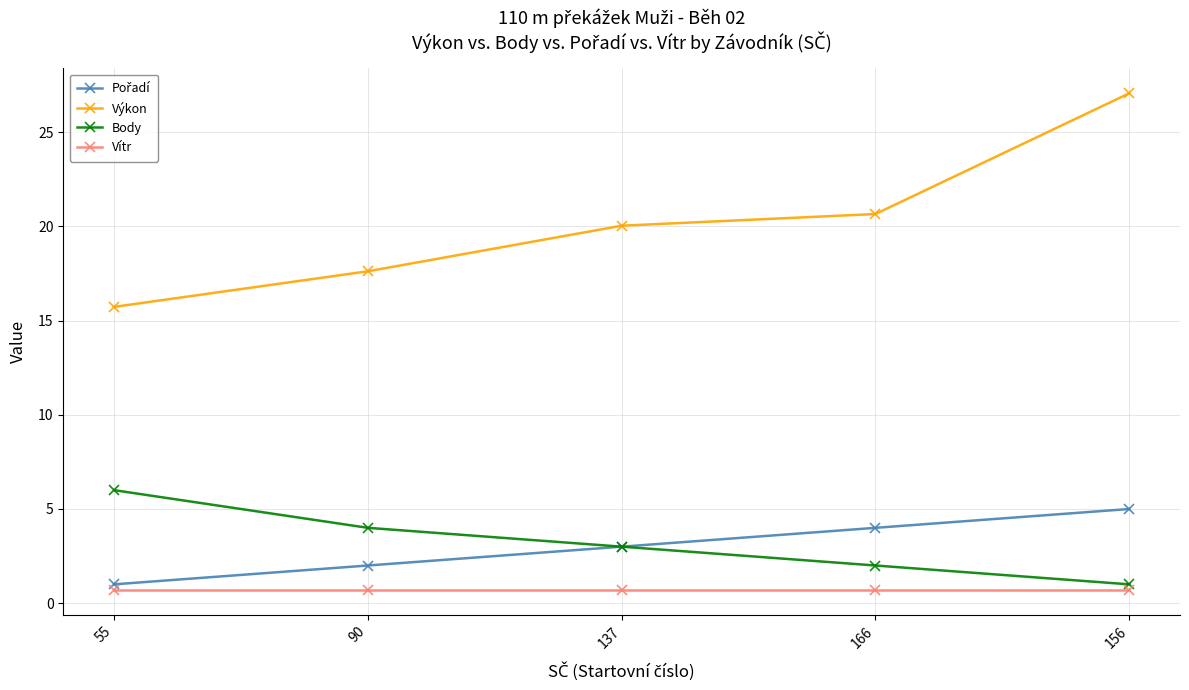

What is the maximum value shown in the chart?

27.1